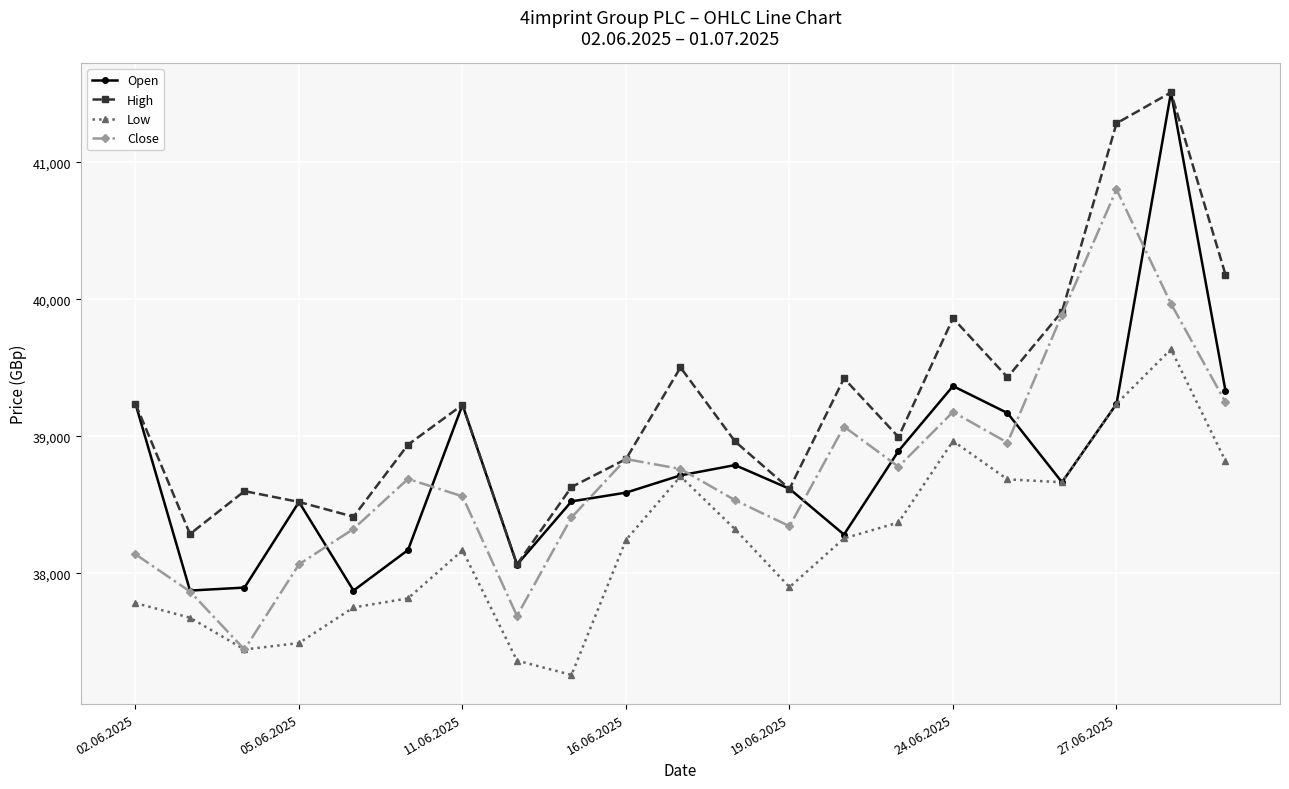

Which series has the largest range (max minus min)?

Open